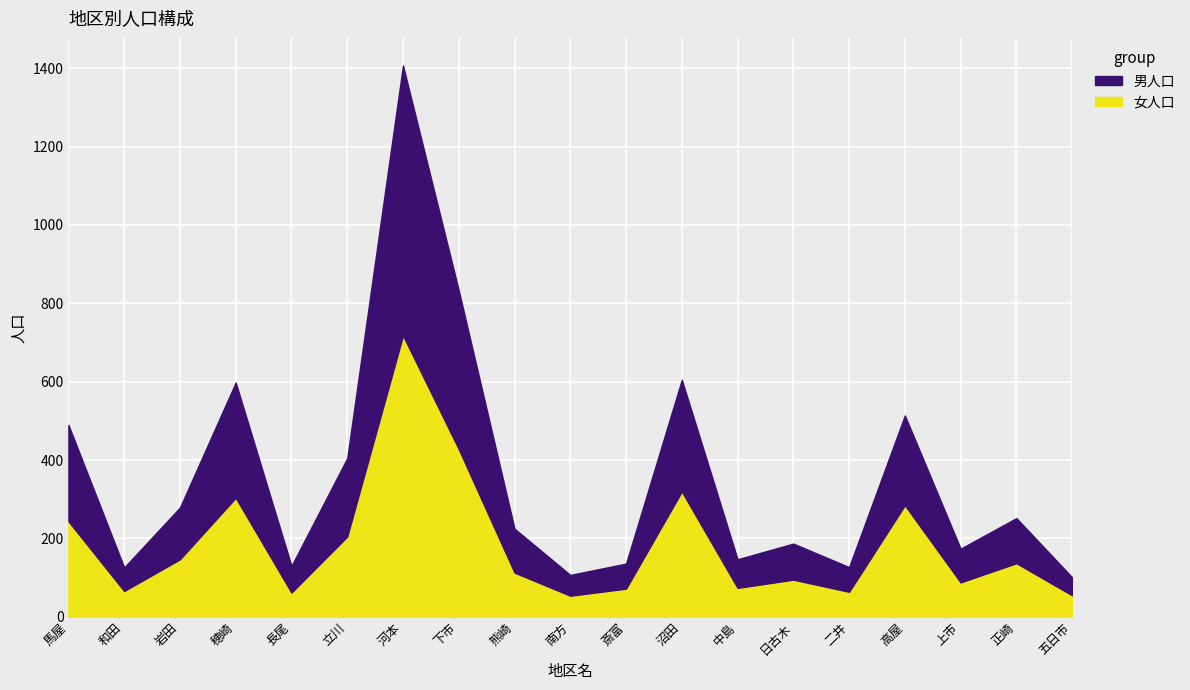

What is the label of the 12th point from the right?

下市